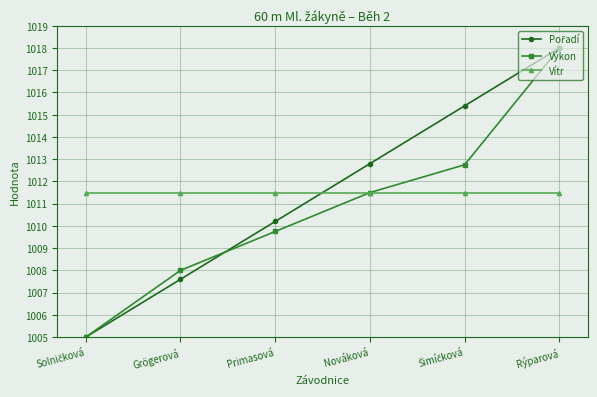

What is the spread (max minus min) of values at Rýparová?

6.5